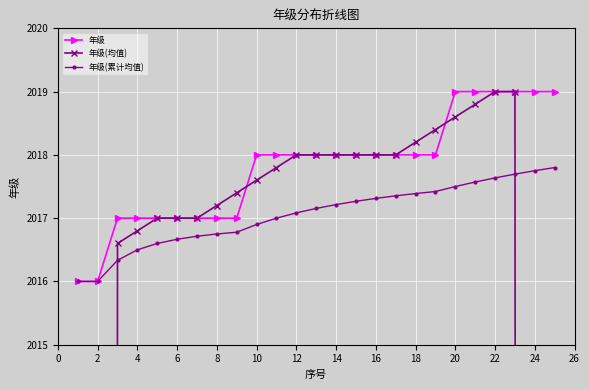

What is the sum of the 年级 values at 6 and 22?

4036.0